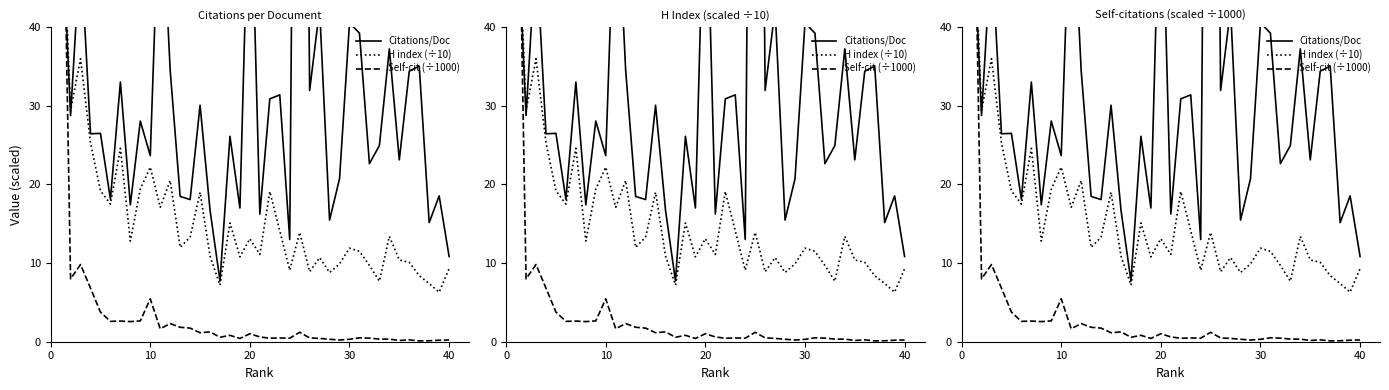

What are all the series names shown in the legend?

Citations/Doc, H index (÷10), Self-cit (÷1000)